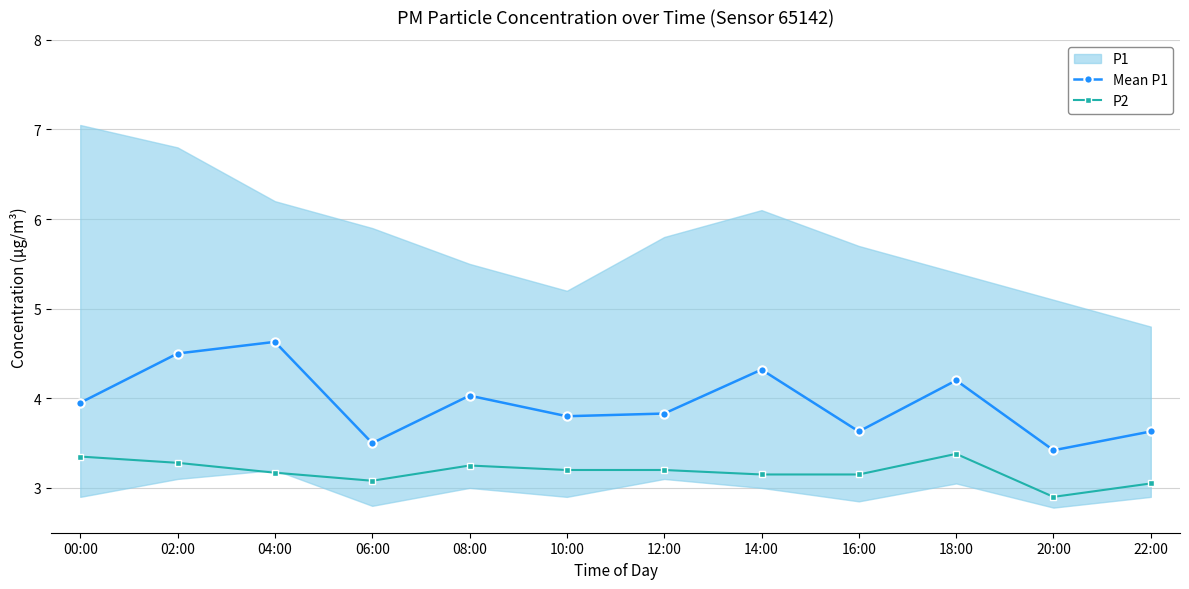

Between 10:00 and 20:00, which series saw the biggest shift?

Mean P1